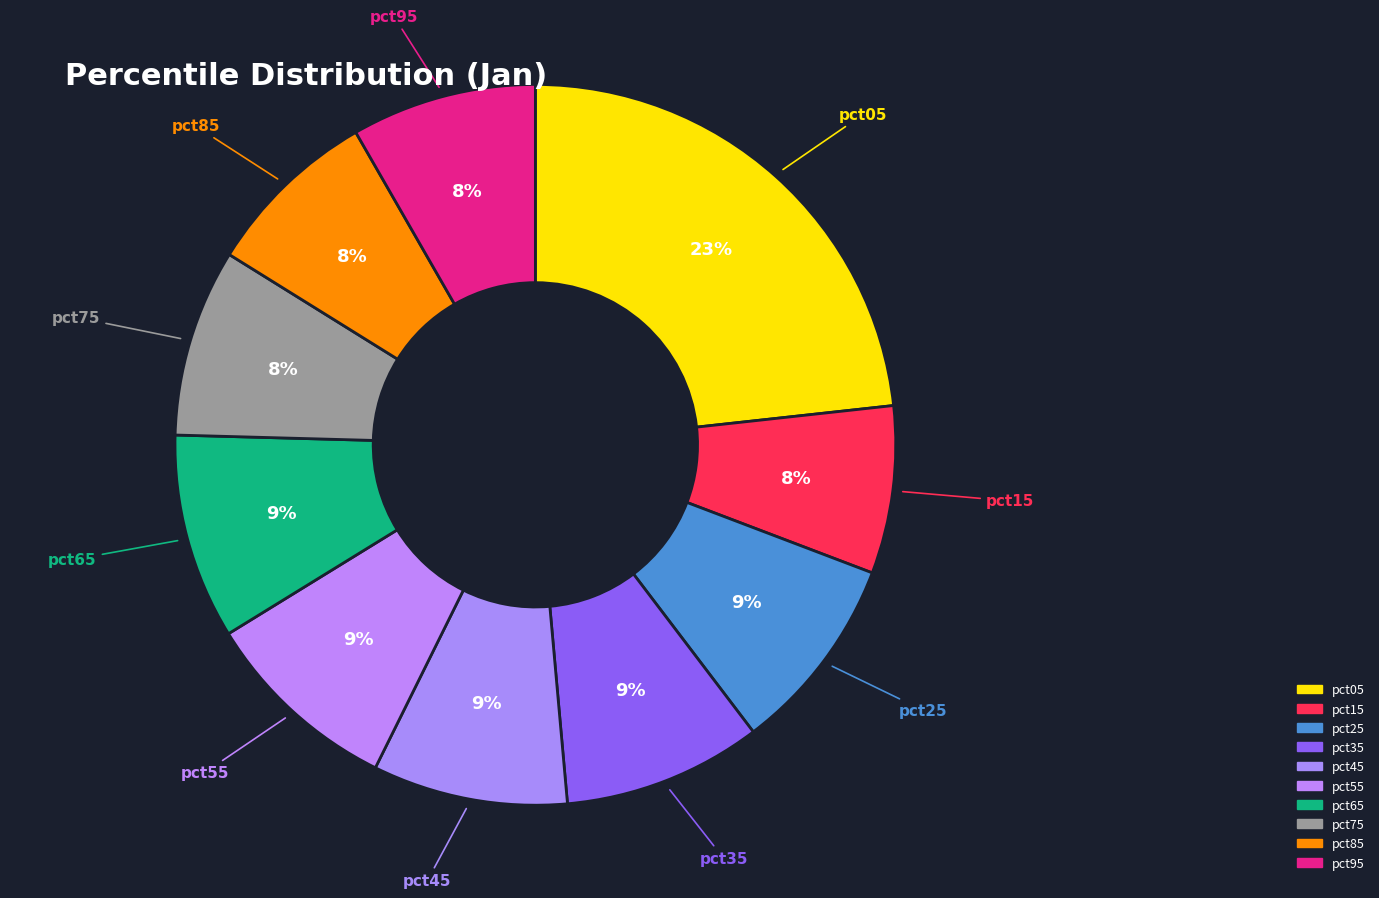

What percentage is the pct15 slice, to the nearest percent?

8%